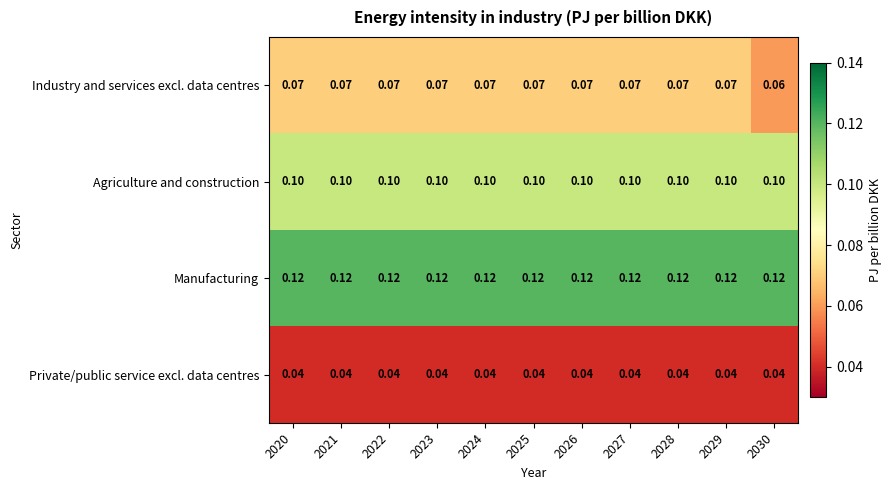

At 2026, list the series in order from largest to smallest.

Manufacturing, Agriculture and construction, Industry and services excl. data centres, Private/public service excl. data centres